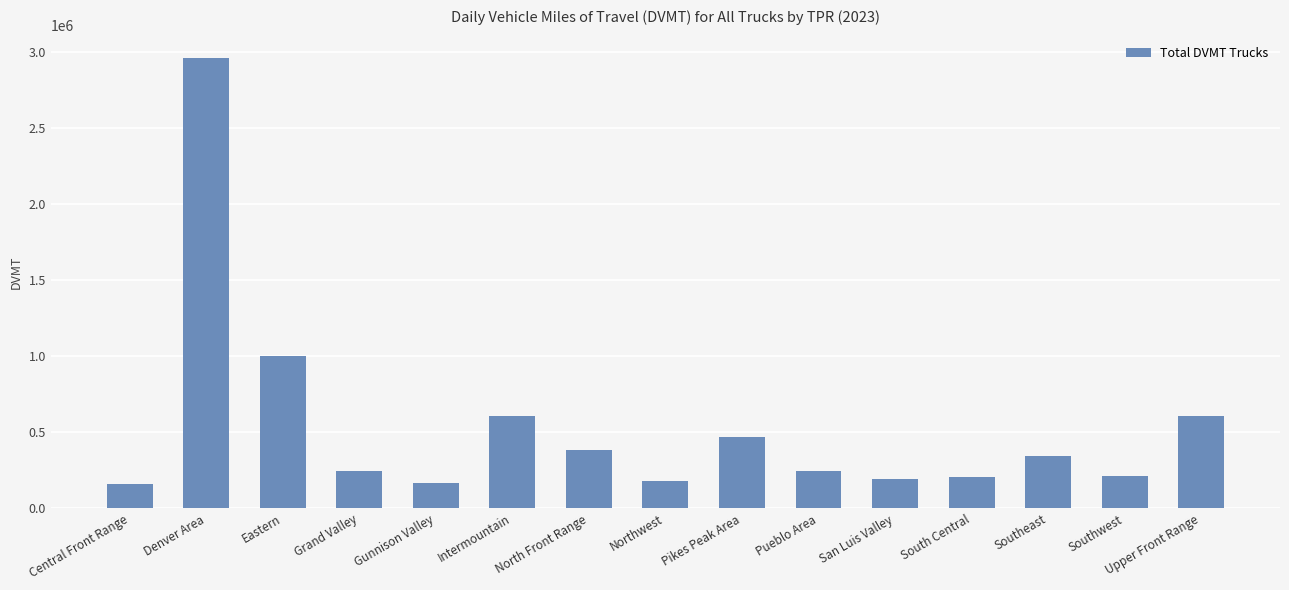

Are the bars grouped side by side (vs. stacked)?

No